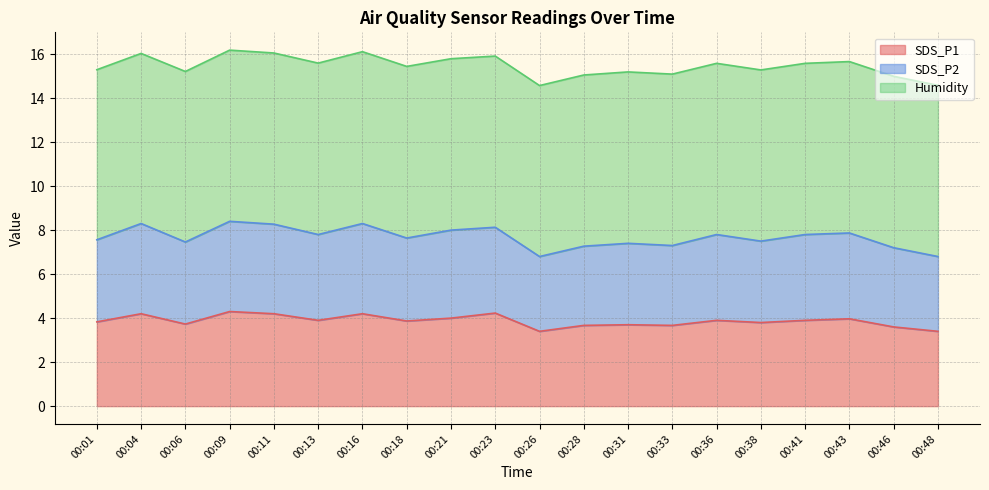

What is the total value across all series at 00:43?

15.7